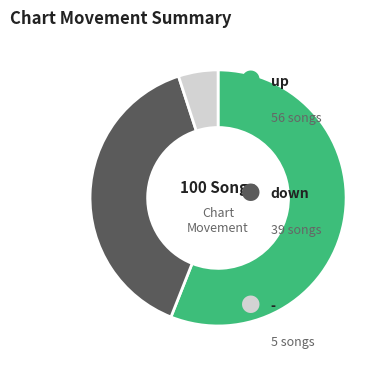

Is there a majority slice in this chart?

Yes